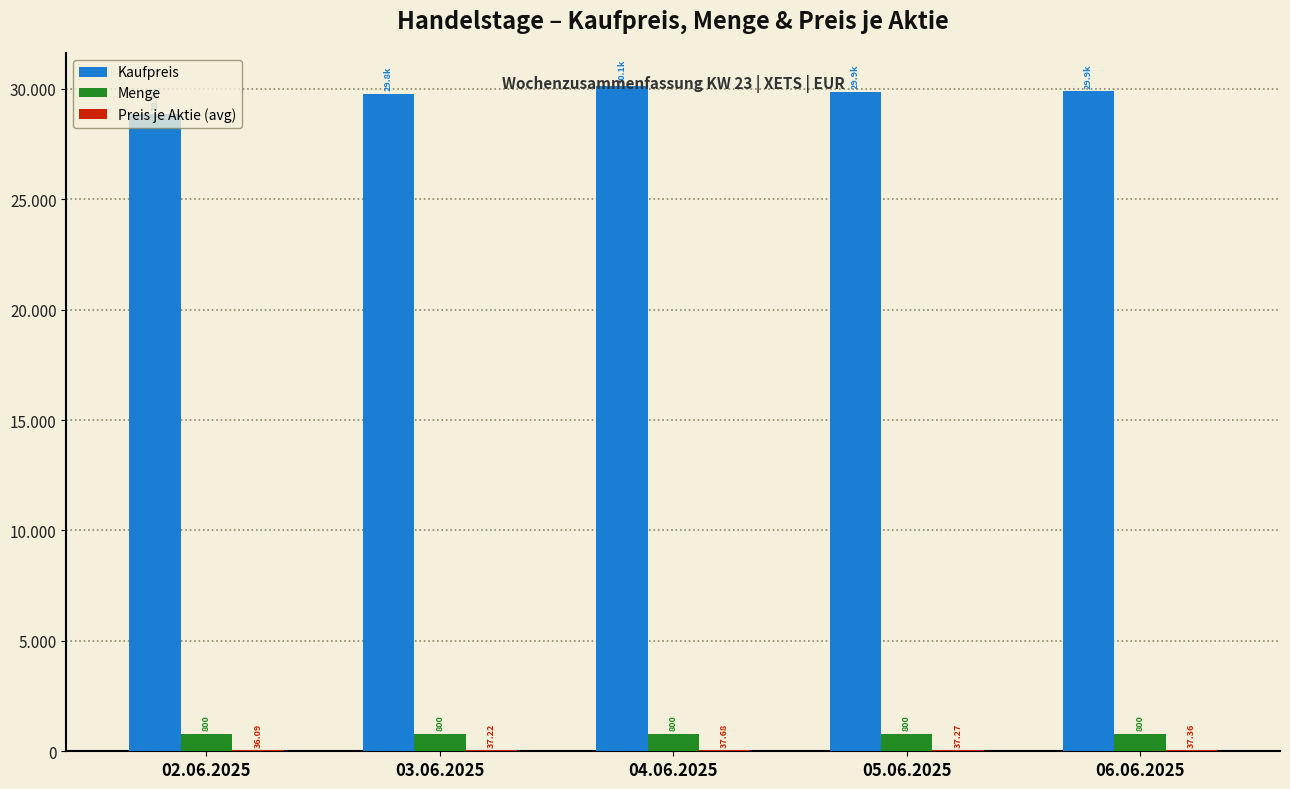

What is the spread (max minus min) of values at 06.06.2025?

29854.3